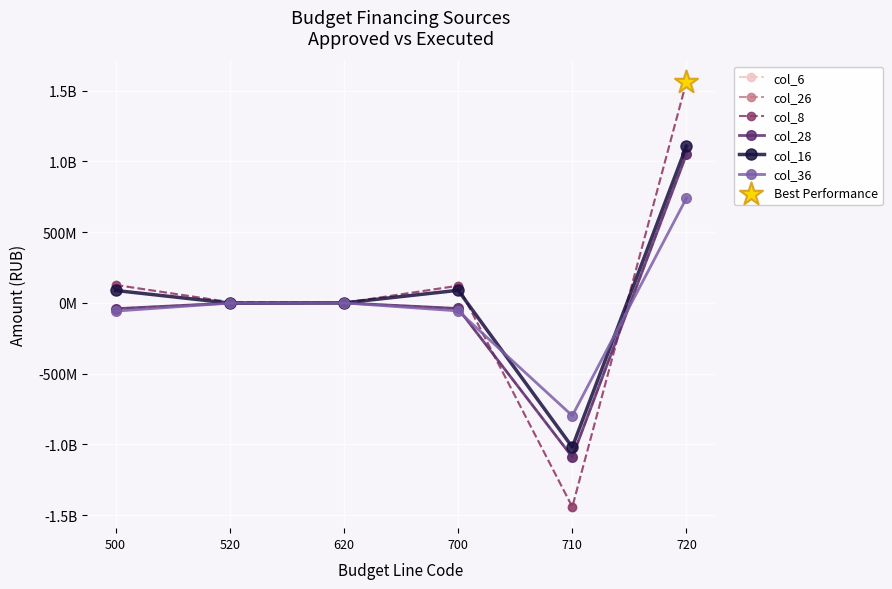

What is the total value across all series at 700?

195969037.4